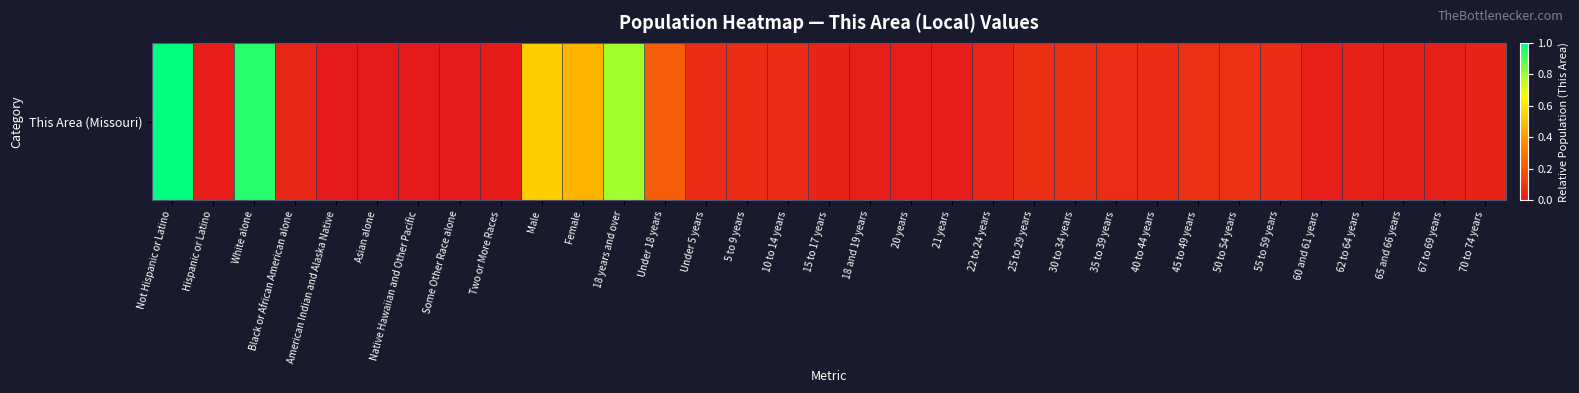

Between Male and 55 to 59 years, which is larger?

Male